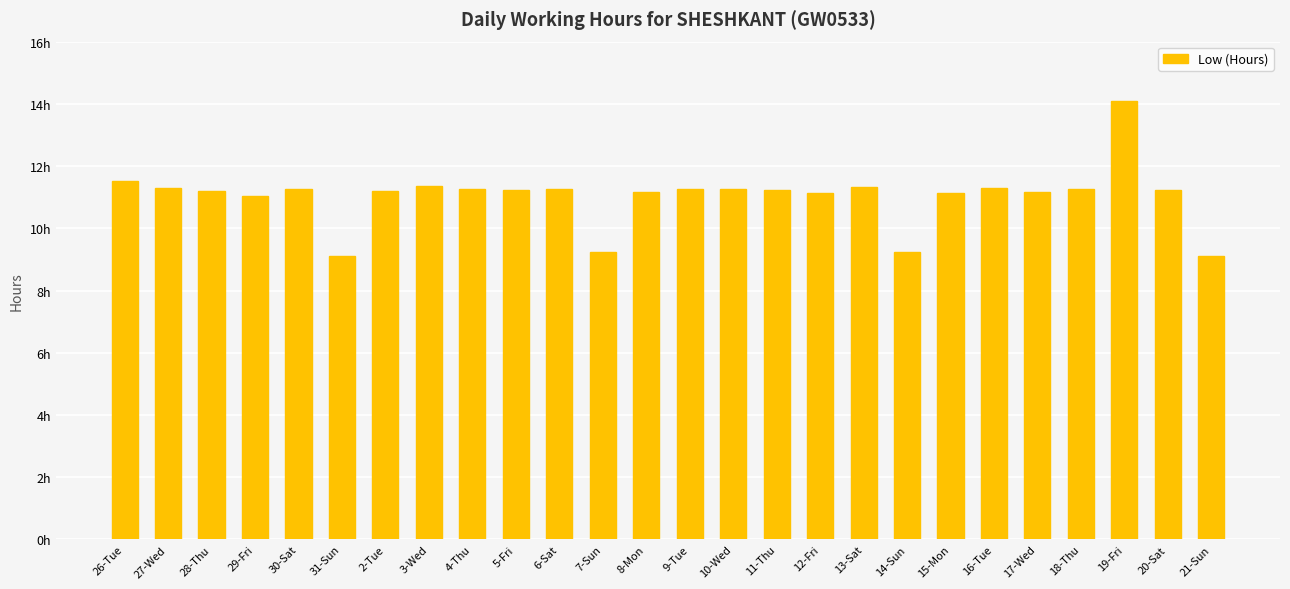

Is it true that the value at 8-Mon is 11.2?

True